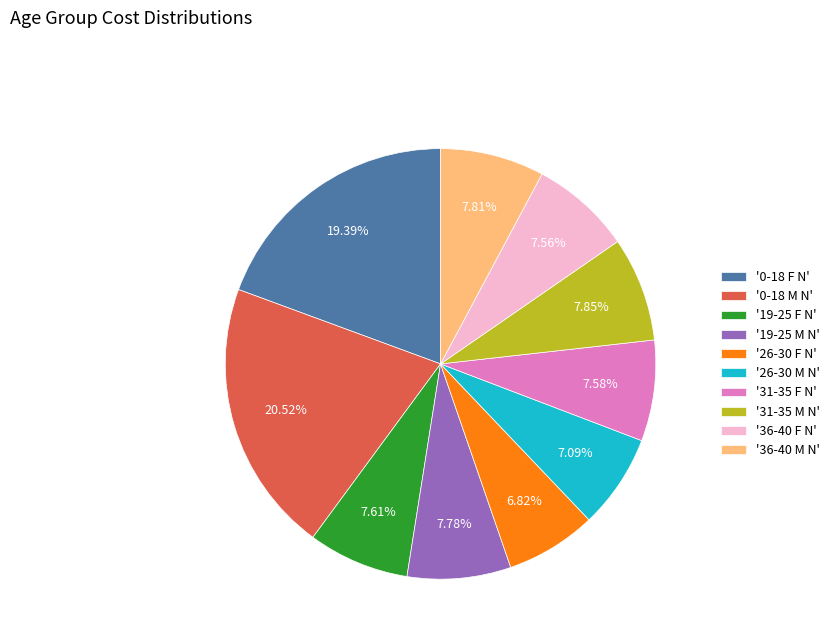

What is the ratio of the value at '26-30 M N' to the value at '0-18 M N'?

0.3